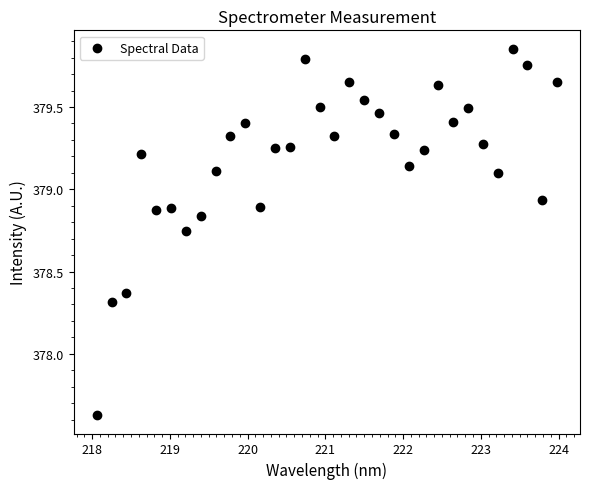

What is the range of X values (max minus min)?

5.9